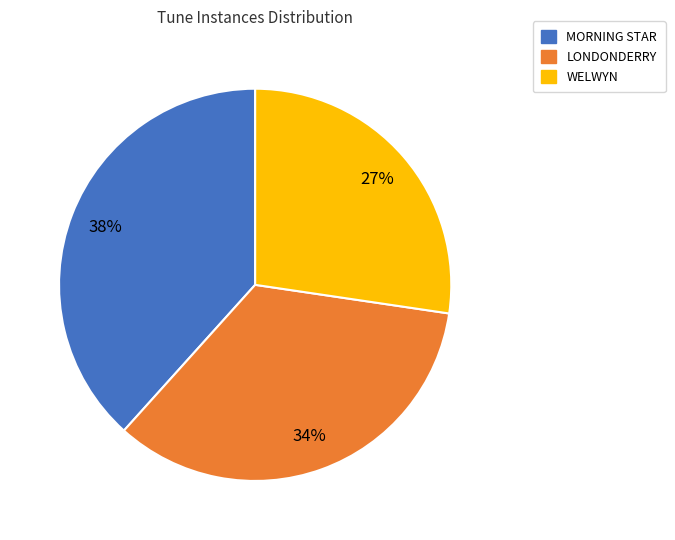

Approximately how many times larger is the value at LONDONDERRY compared to WELWYN?

1.3